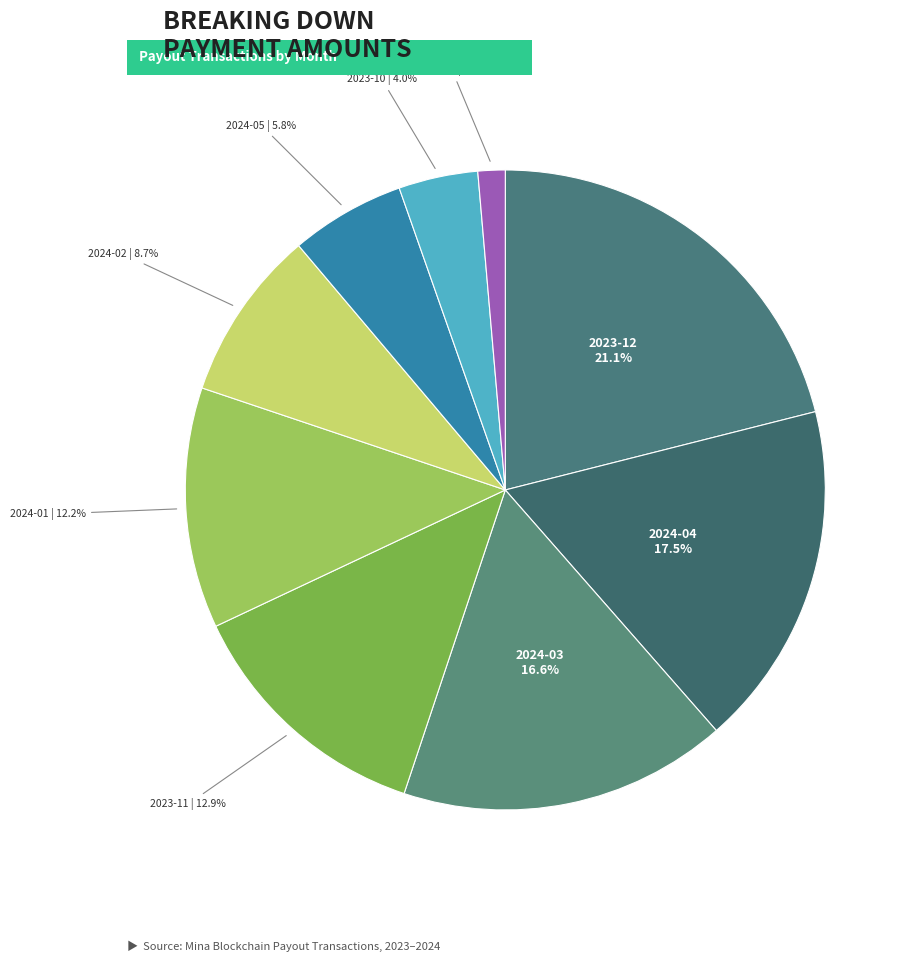

Combined, what portion of the pie is 2023-09 and 2023-10?

5.4%